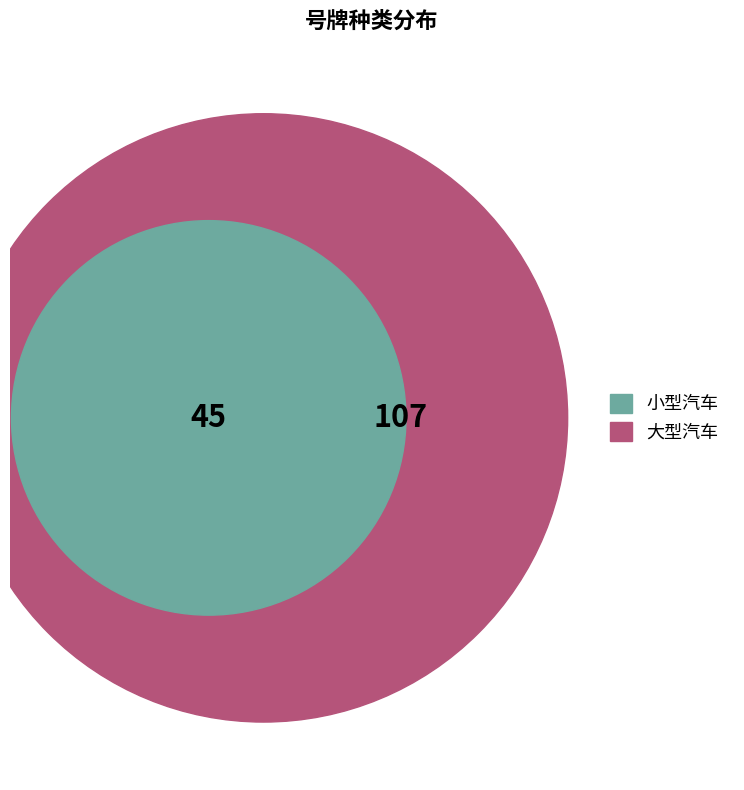

What is the change in value from 大型汽车 to 小型汽车?

-62